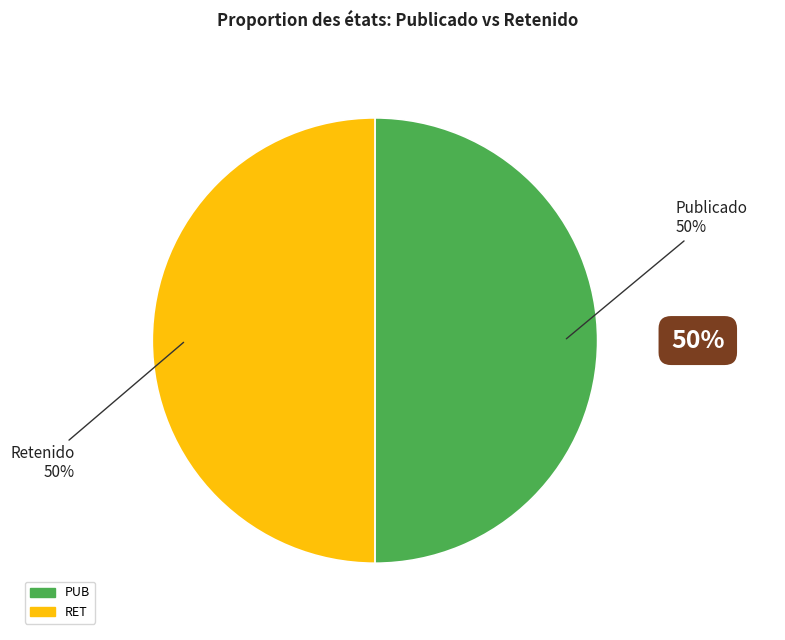

What is the ratio of the value at RET to the value at PUB?

1.0